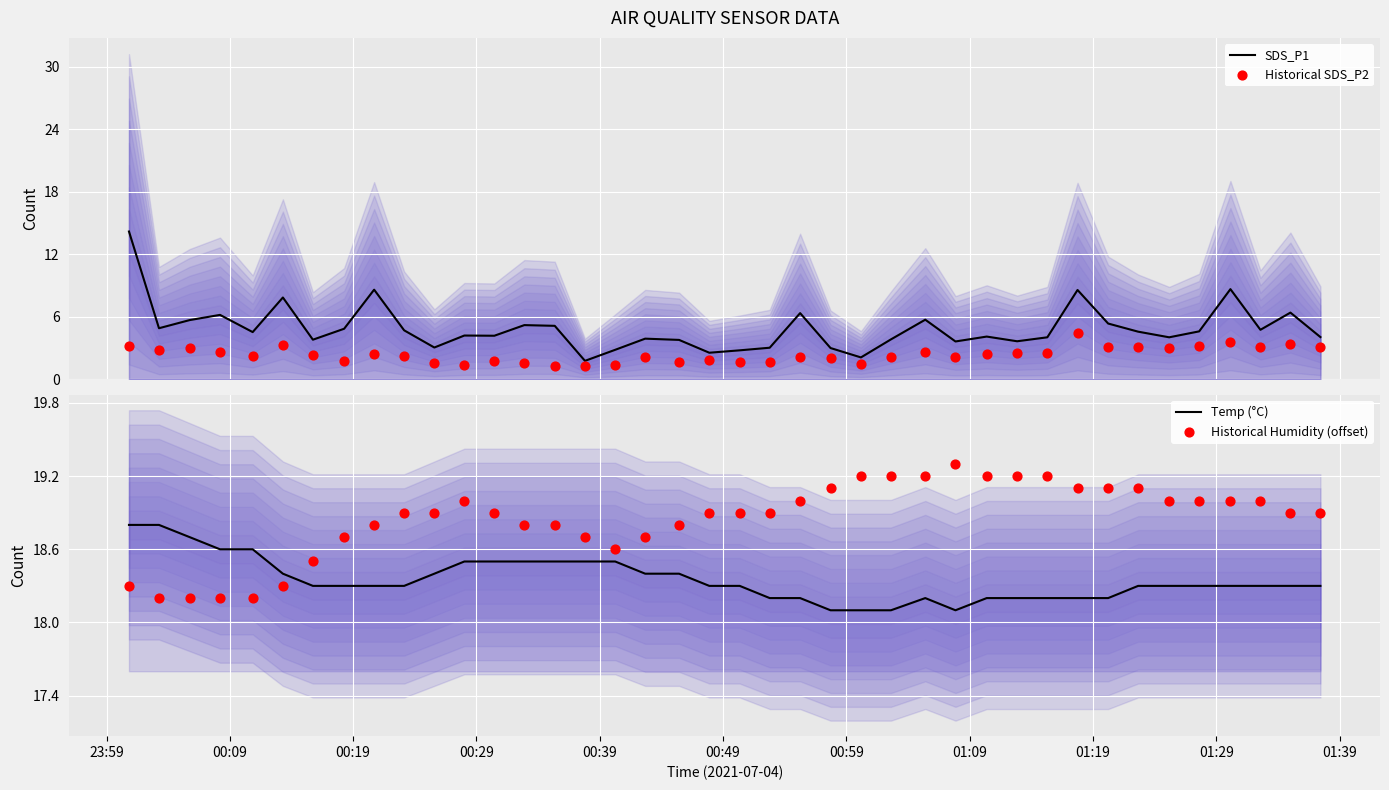

Is the value of Temp (°C) at 00:19 greater than the value of SDS_P1 at 01:39?

Yes